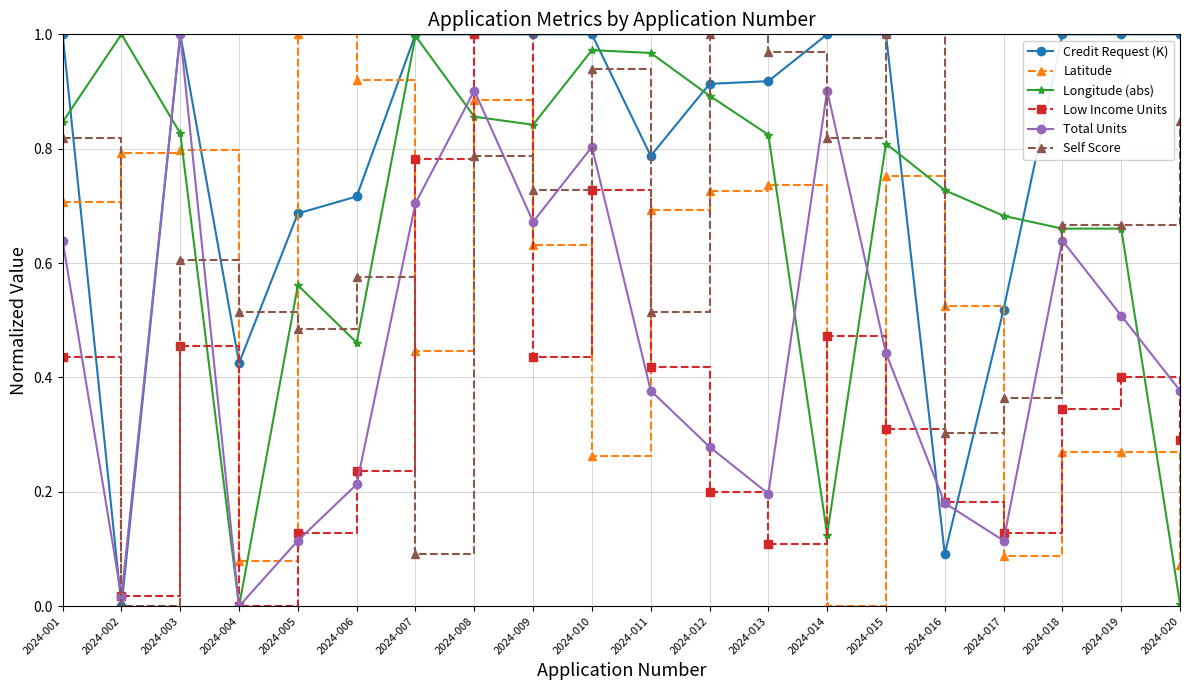

Which series has the largest total across all categories?

Credit Request (K)